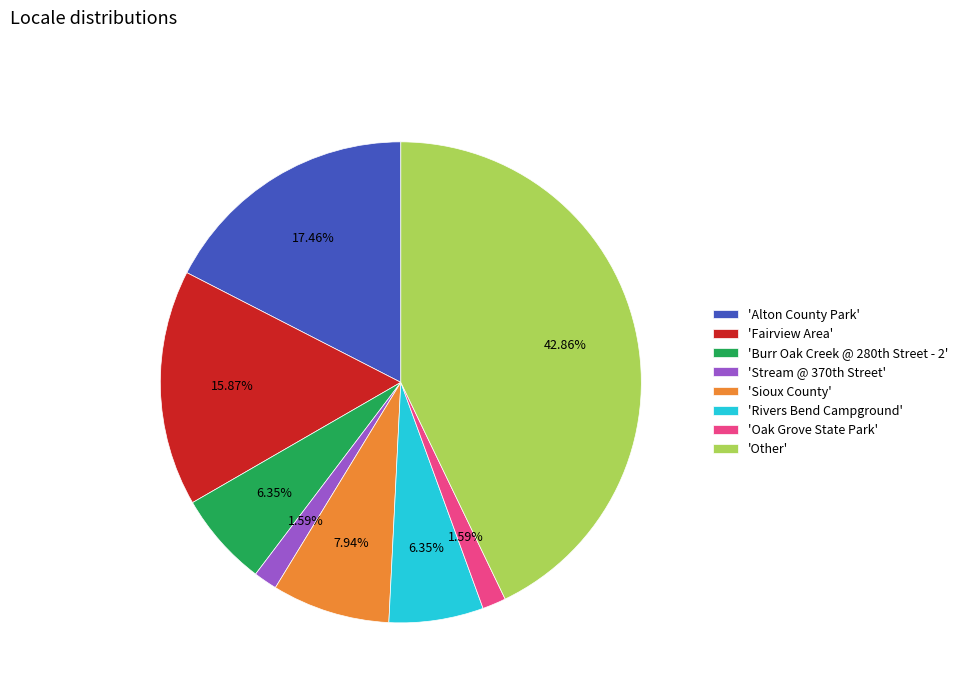

Is there any slice that represents more than half of the pie?

No